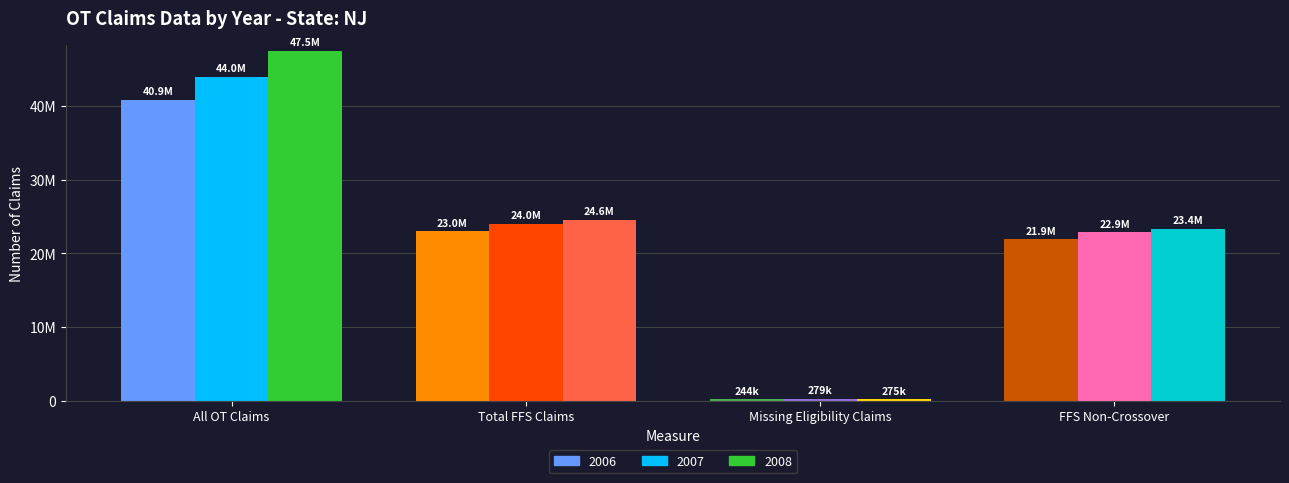

List the series in order of their peak value, lowest first.

2006, 2007, 2008